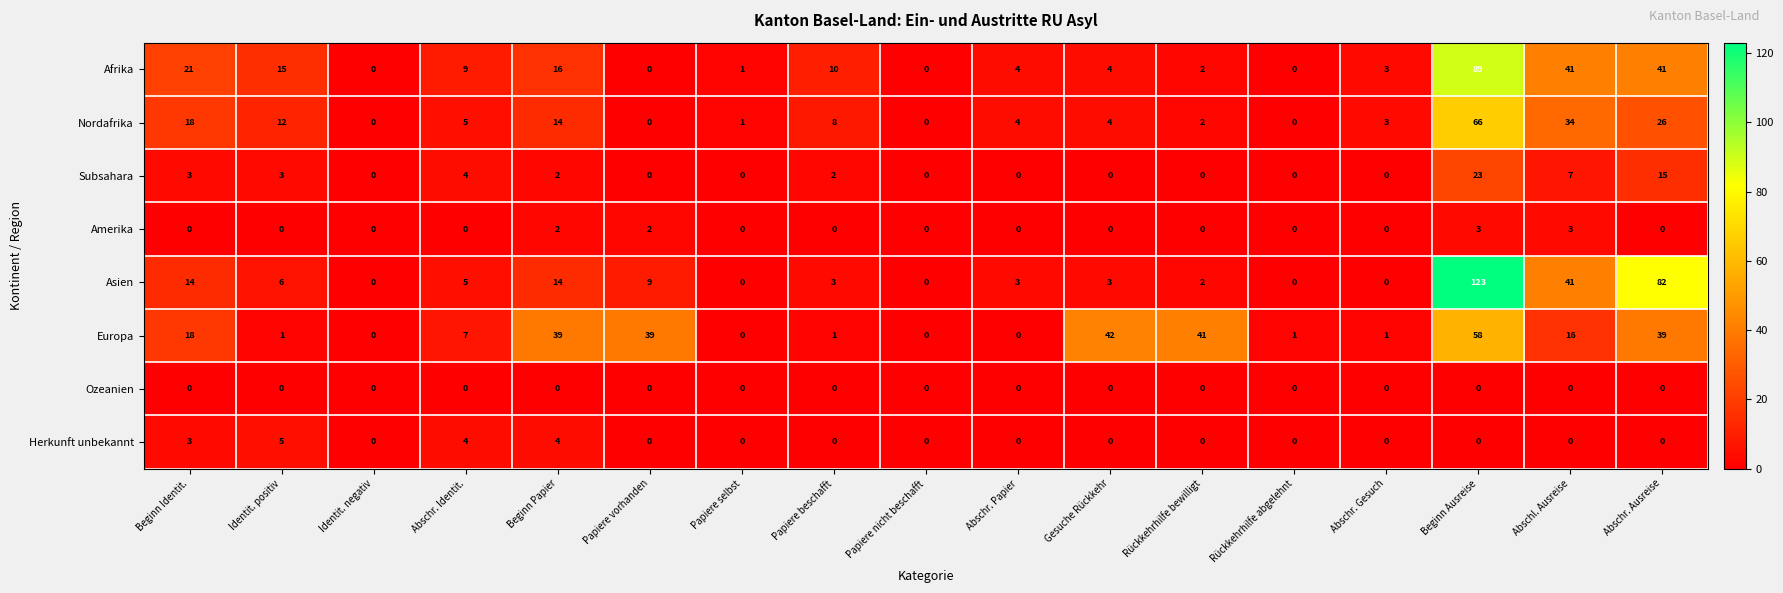

At which label is Subsahara closest to 11?

Abschl. Ausreise